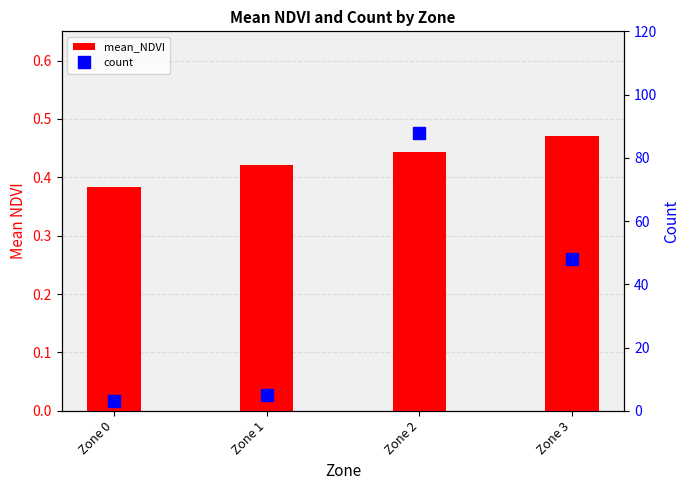

Rank the categories by mean_NDVI value from highest to lowest.

Zone 3, Zone 2, Zone 1, Zone 0